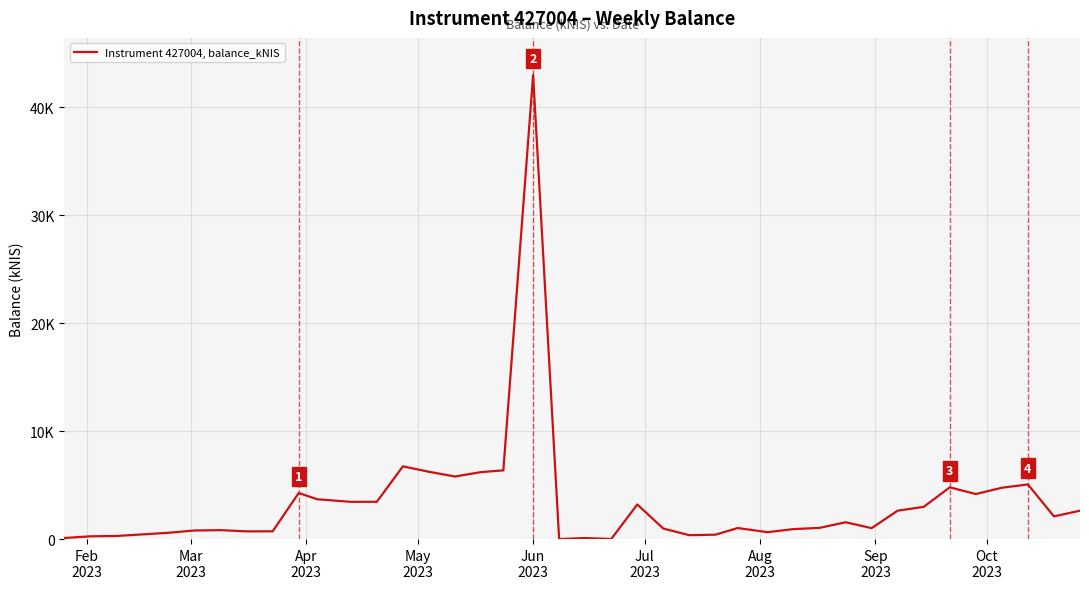

Is this an area chart (filled region under the line)?

No